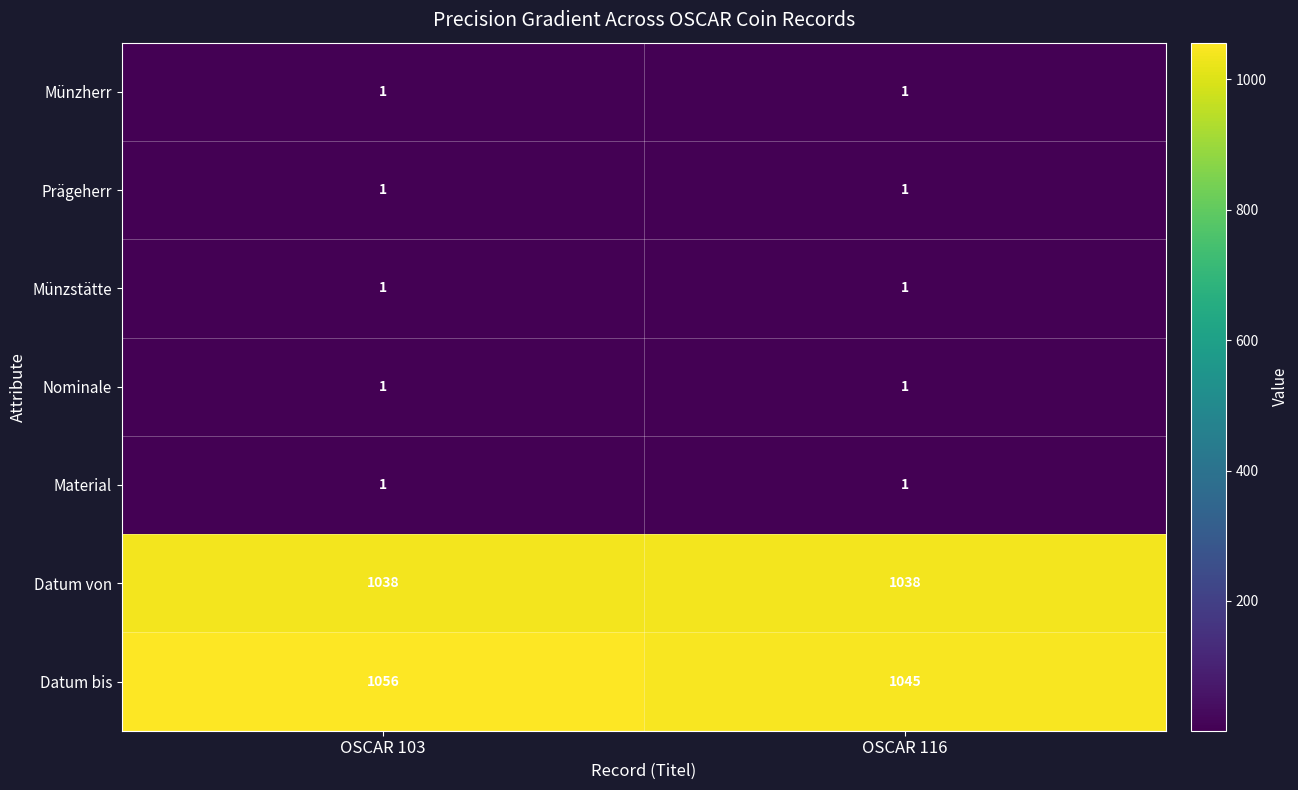

At which label is Datum bis closest to 1050?

OSCAR 116